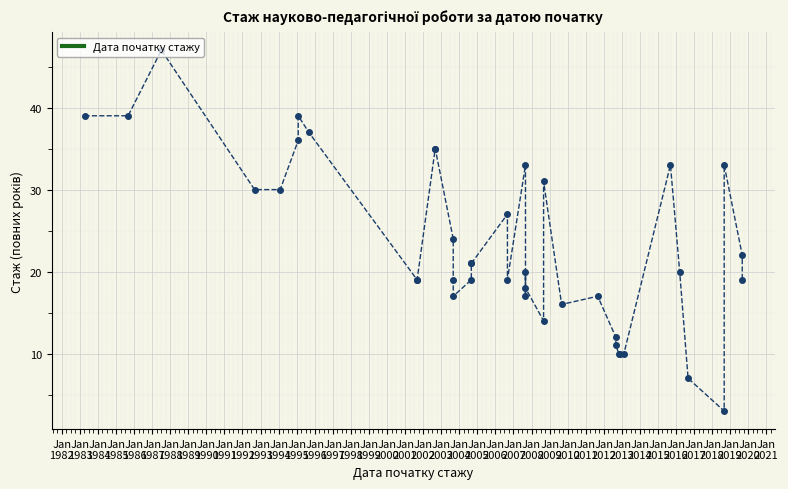

The chart shows a value of 7 at Jan
1985. True or false?

False